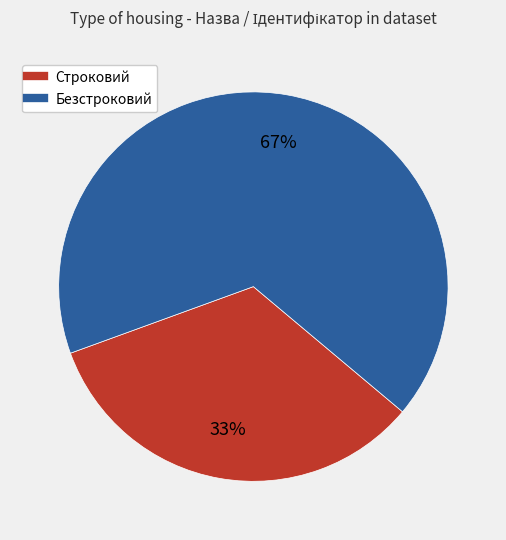

What percentage is the Строковий slice, to the nearest percent?

33%